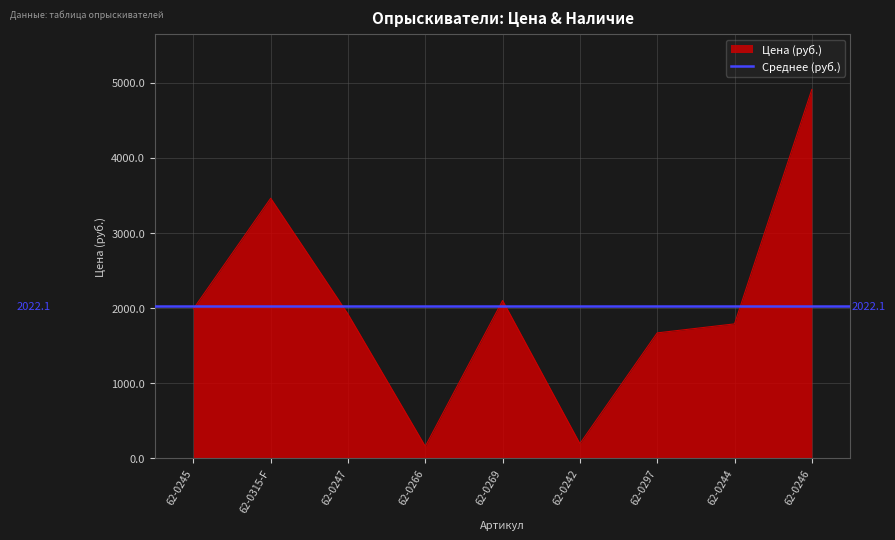

Between 62-0297 and 62-0245, which is larger?

62-0245